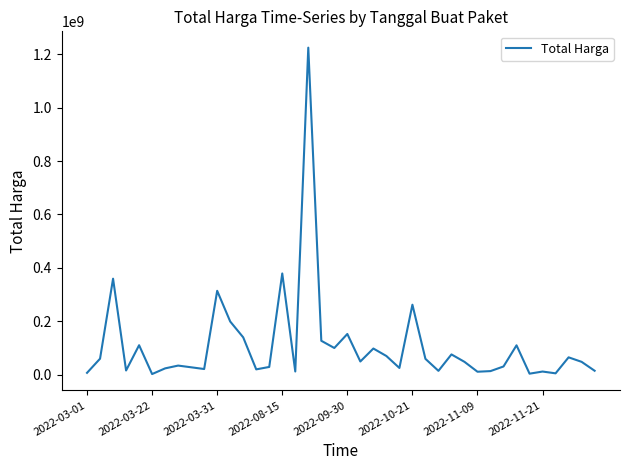

What is the greatest value displayed?

1224682000